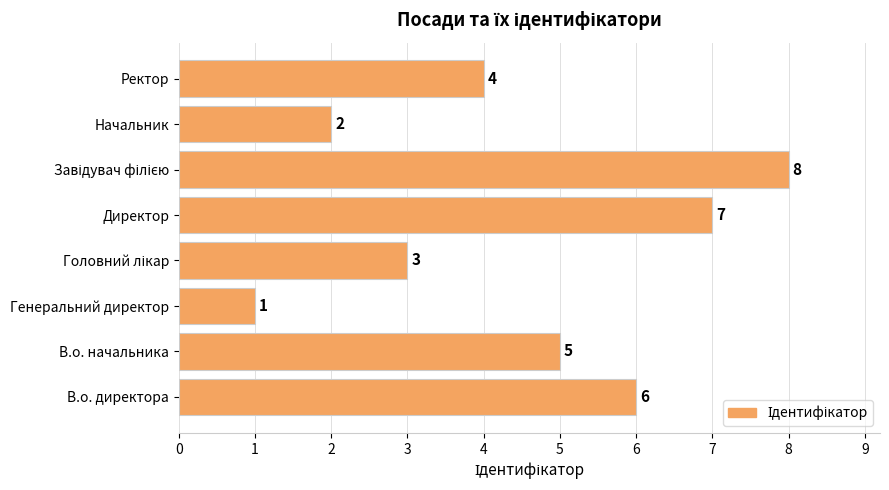

Does the chart contain stacked bars?

No